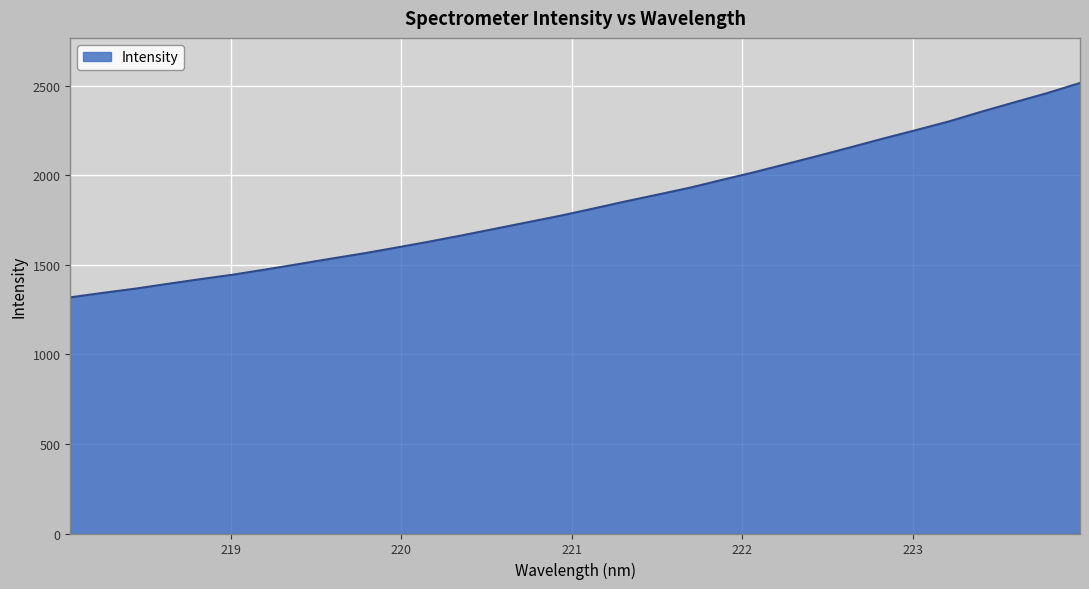

What is the greatest value displayed?

2514.6